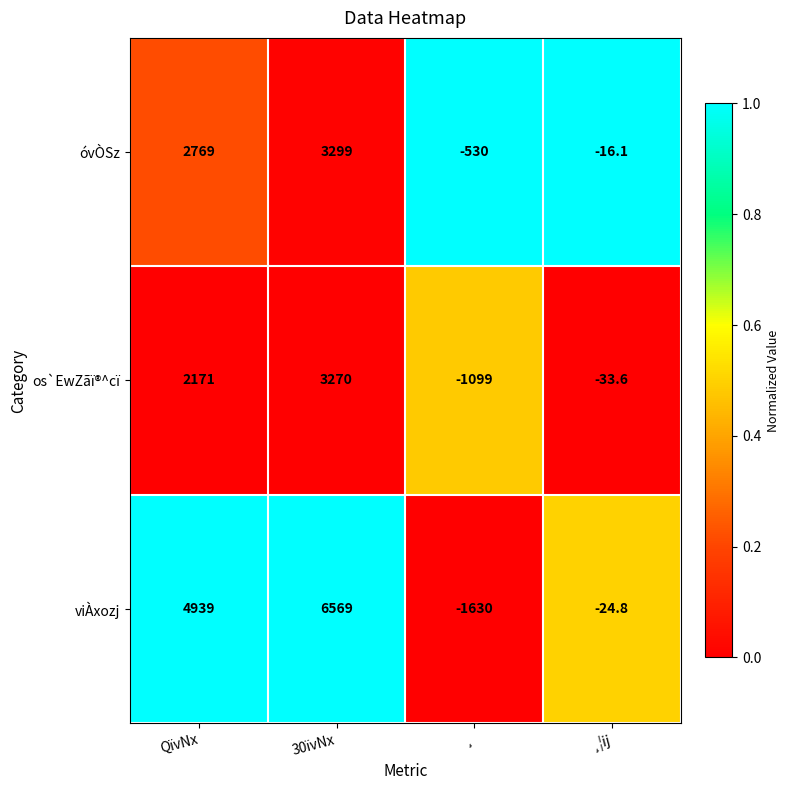

Count the number of categories in the chart.

4